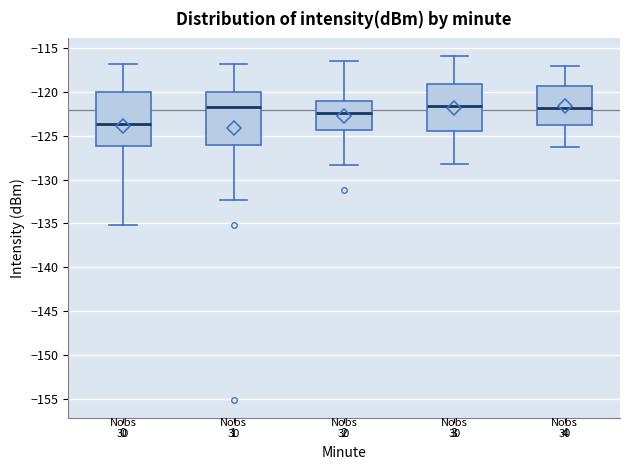

Reading left to right, transcribe this box plot: for each box, give where its median line is, the range the box spans, and where its two whiskers end, as read against the y-axis. The values are not printed on the chart, so give them approximately, as read against the axis.

0: median -123.5, box -126.0 to -120.0, whiskers -135.0 to -117.0
1: median -121.5, box -126.0 to -120.0, whiskers -132.5 to -117.0
2: median -122.5, box -124.5 to -121.0, whiskers -128.5 to -116.5
3: median -121.5, box -124.5 to -119.0, whiskers -128.0 to -116.0
4: median -122.0, box -123.5 to -119.5, whiskers -126.5 to -117.0